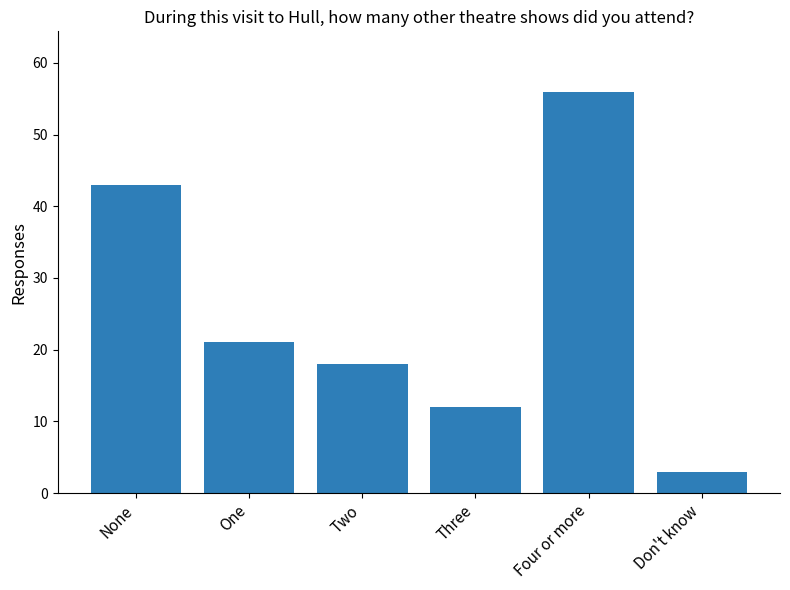

Reading left to right, list all the values displayed in this chart.

43	21	18	12	56	3